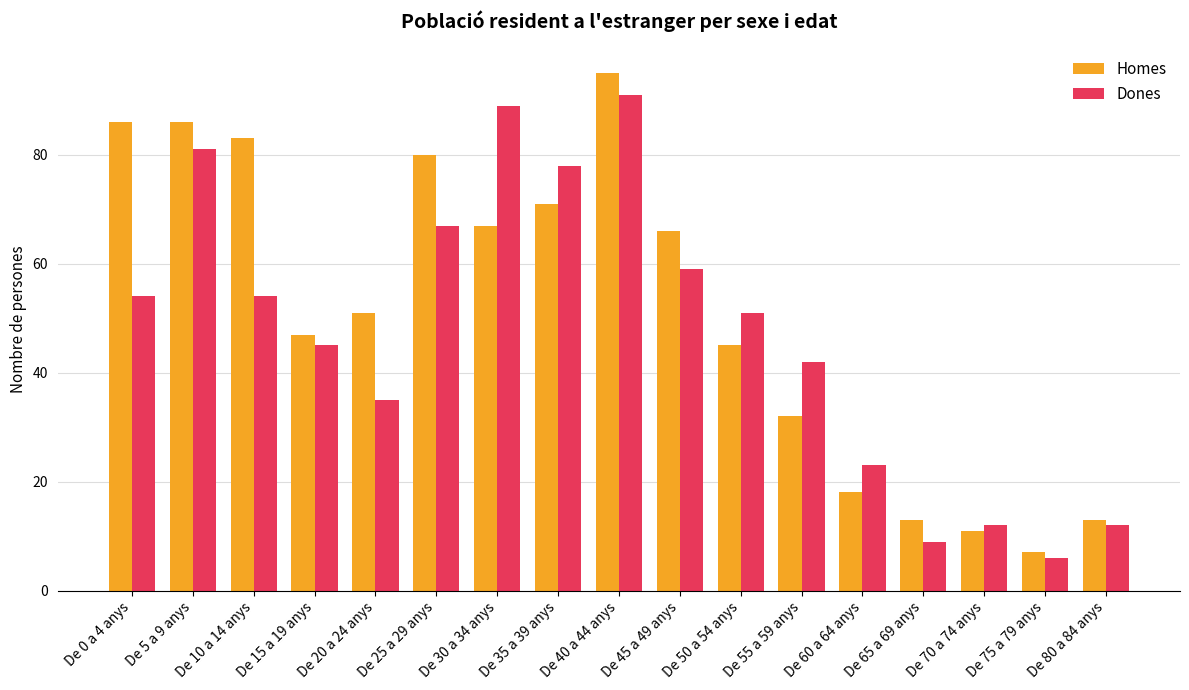

How many categories are shown in the chart?

17